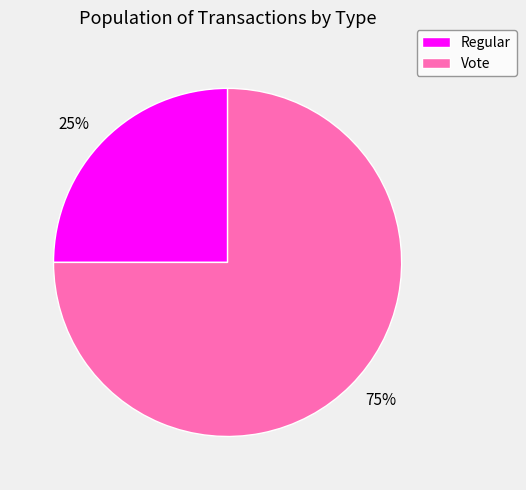

Is the sum of 25% and 75% greater than half?

Yes